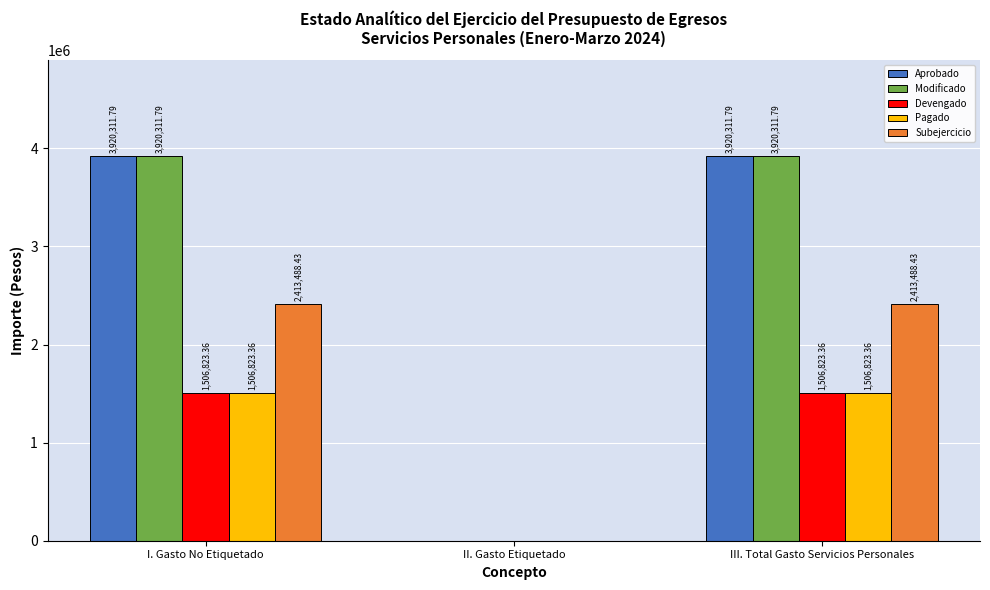

Where is Pagado nearest to the value 753411?

II. Gasto Etiquetado